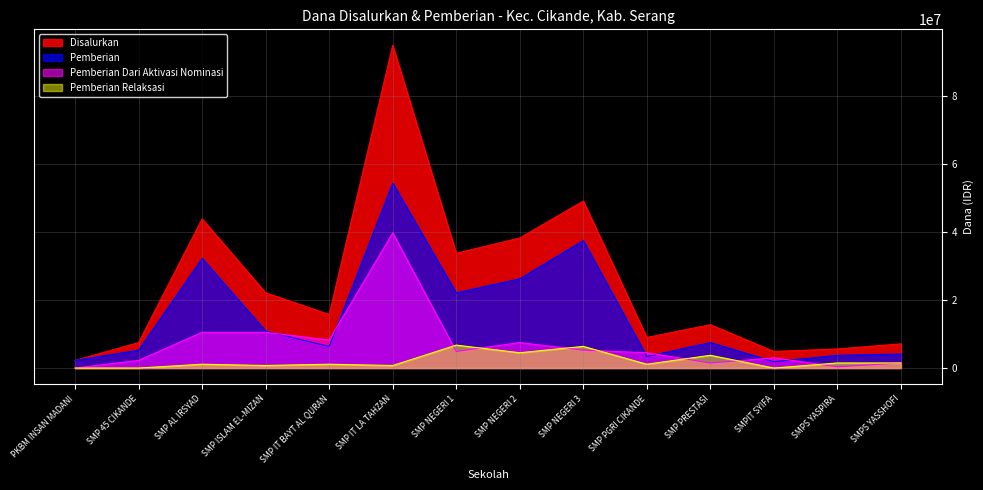

What is the lowest value of the Disalurkan series?

2250000